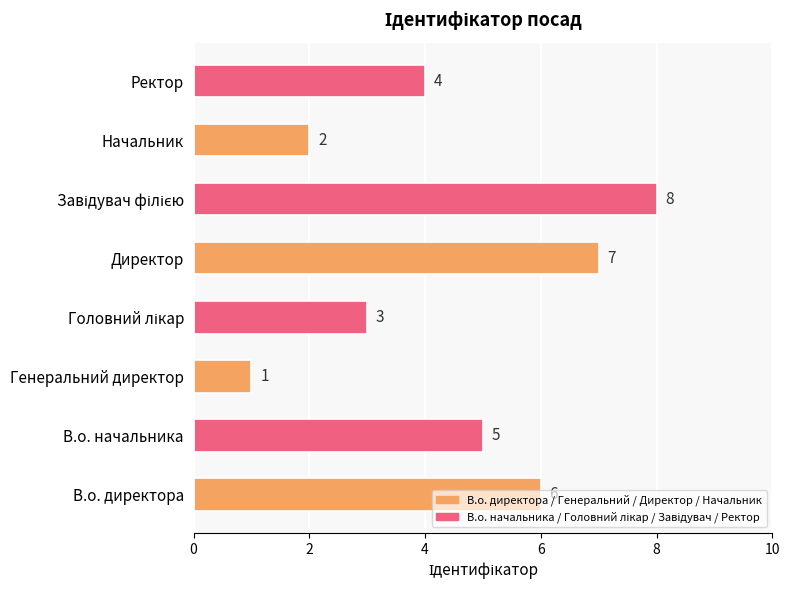

What is the difference between the maximum and minimum values?

7